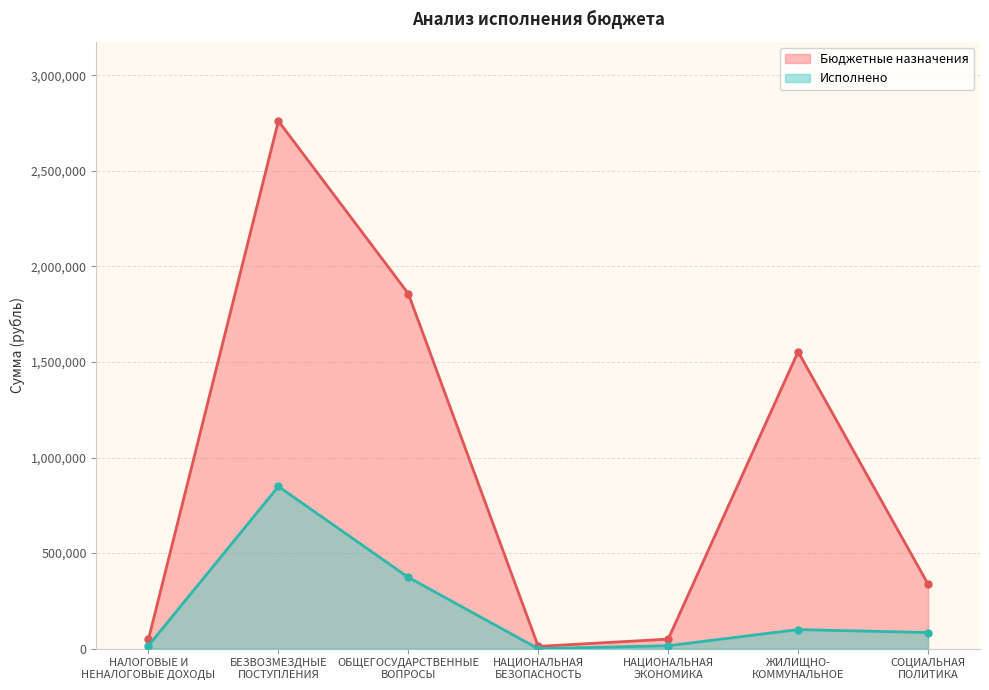

Is it true that Исполнено equals 15555.3 at НАЛОГОВЫЕ И
НЕНАЛОГОВЫЕ ДОХОДЫ?

True